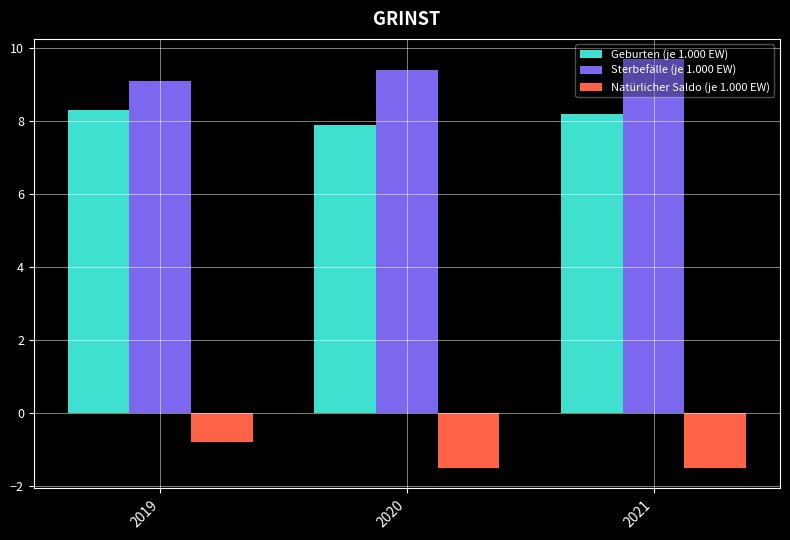

What value does the Sterbefälle (je 1.000 EW) series have at 2021?

9.7